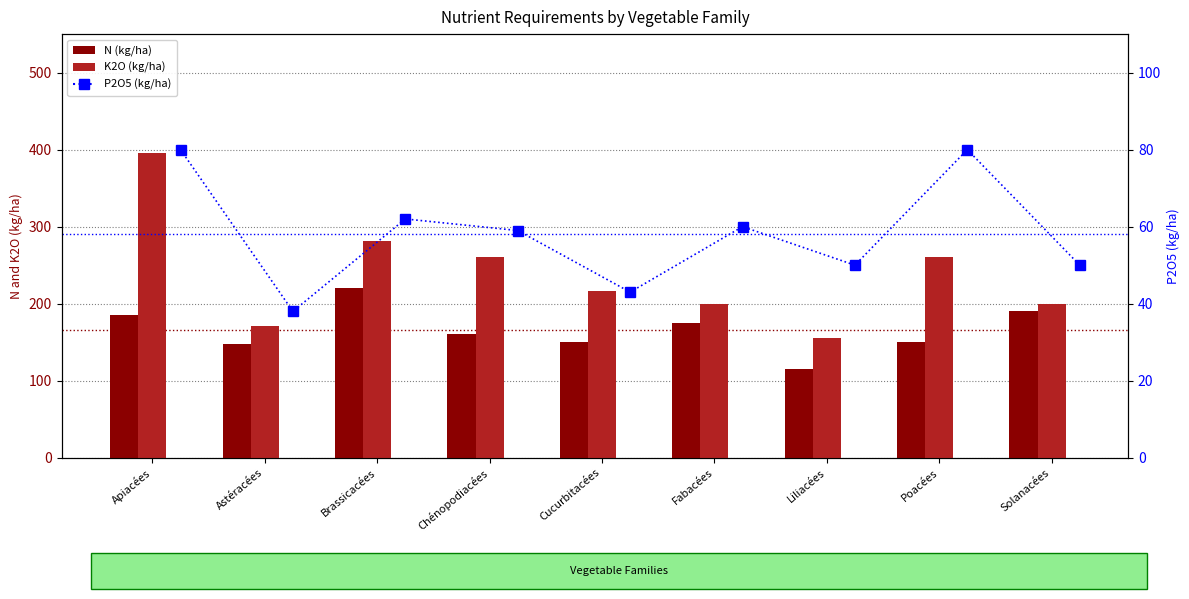

Which category has the lowest value across all series?

Astéracées